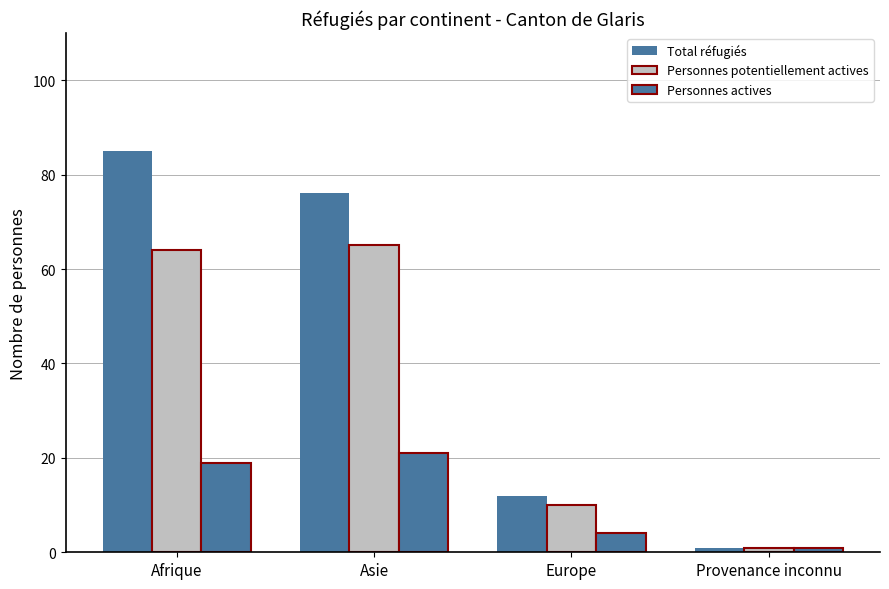

At Asie, list the series in order from largest to smallest.

Total réfugiés, Personnes potentiellement actives, Personnes actives